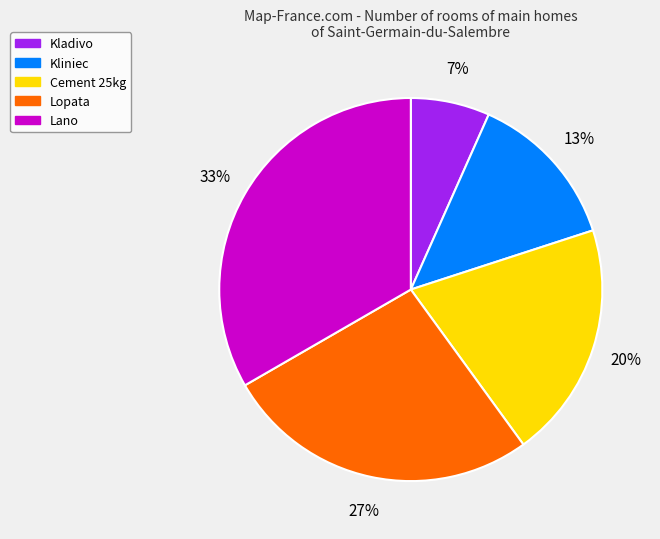

To the nearest percent, what percentage of the pie is Kladivo?

7%